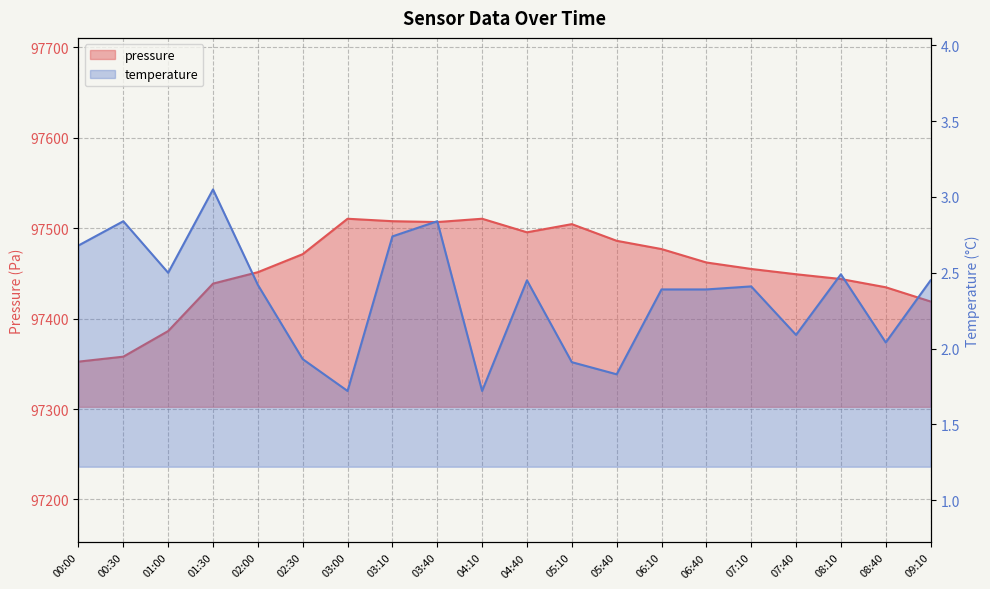

Reading right to left, transcribe all the data shown in this chart.

pressure: 09:10=97418.9	08:40=97434.7	08:10=97443.8	07:40=97449.1	07:10=97454.9	06:40=97462.1	06:10=97476.9	05:40=97486.1	05:10=97504.5	04:40=97495.4	04:10=97510.4	03:40=97506.8	03:10=97507.7	03:00=97510.4	02:30=97471.3	02:00=97451.3	01:30=97438.7	01:00=97386.2	00:30=97357.9	00:00=97352.4
temperature: 09:10=2.5	08:40=2.0	08:10=2.5	07:40=2.1	07:10=2.4	06:40=2.4	06:10=2.4	05:40=1.8	05:10=1.9	04:40=2.5	04:10=1.7	03:40=2.8	03:10=2.7	03:00=1.7	02:30=1.9	02:00=2.4	01:30=3.0	01:00=2.5	00:30=2.8	00:00=2.7